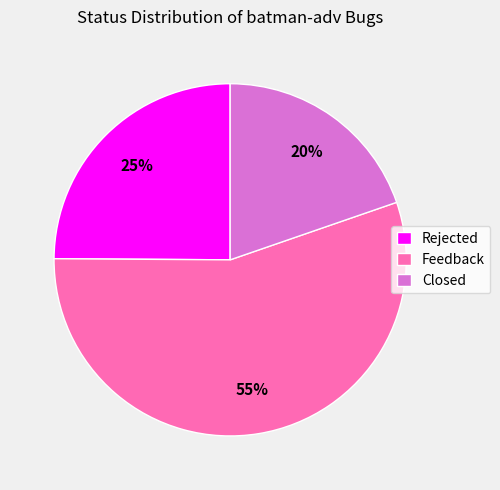

Is the sum of Rejected and Closed greater than half?

No